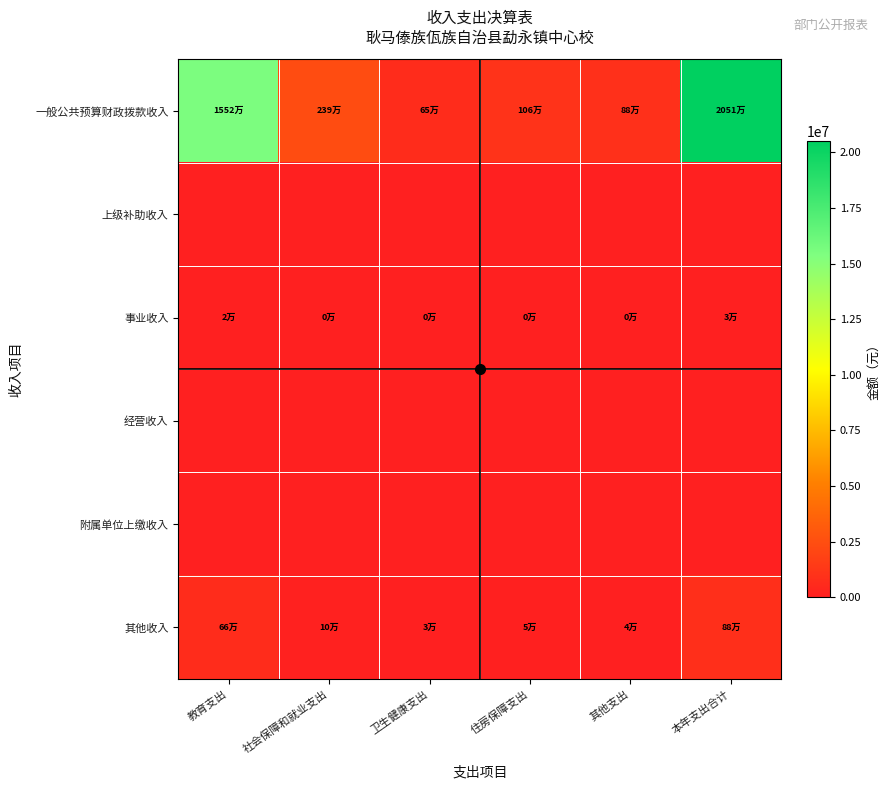

Reading left to right, what are all the values shown in this chart?

一般公共预算财政拨款收入: 教育支出=15523838.0	社会保障和就业支出=2392811.5	卫生健康支出=651933.2	住房保障支出=1057083.7	其他支出=883778.8	本年支出合计=20509445.1
上级补助收入: 教育支出=0.0	社会保障和就业支出=0.0	卫生健康支出=0.0	住房保障支出=0.0	其他支出=0.0	本年支出合计=0.0
事业收入: 教育支出=22253.2	社会保障和就业支出=3430.1	卫生健康支出=934.5	住房保障支出=1515.3	其他支出=1266.9	本年支出合计=29400.0
经营收入: 教育支出=0.0	社会保障和就业支出=0.0	卫生健康支出=0.0	住房保障支出=0.0	其他支出=0.0	本年支出合计=0.0
附属单位上缴收入: 教育支出=0.0	社会保障和就业支出=0.0	卫生健康支出=0.0	住房保障支出=0.0	其他支出=0.0	本年支出合计=0.0
其他收入: 教育支出=664210.4	社会保障和就业支出=102380.0	卫生健康支出=27893.9	住房保障支出=45228.9	其他支出=37813.8	本年支出合计=877527.0